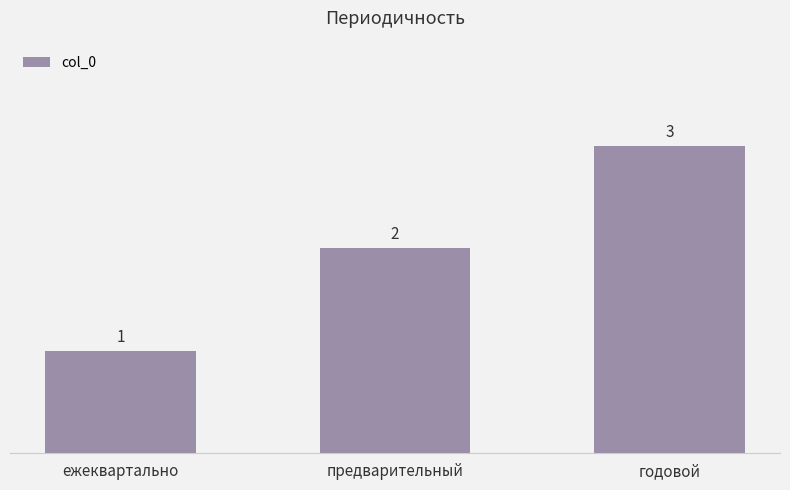

Reading left to right, extract all data points from this chart.

ежеквартально=1	предварительный=2	годовой=3